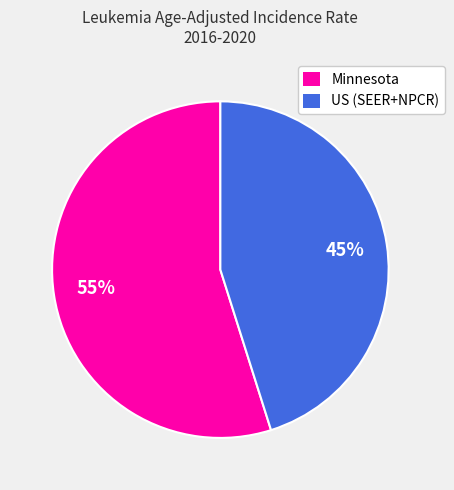

Is the sum of Minnesota and US (SEER+NPCR) greater than half?

Yes